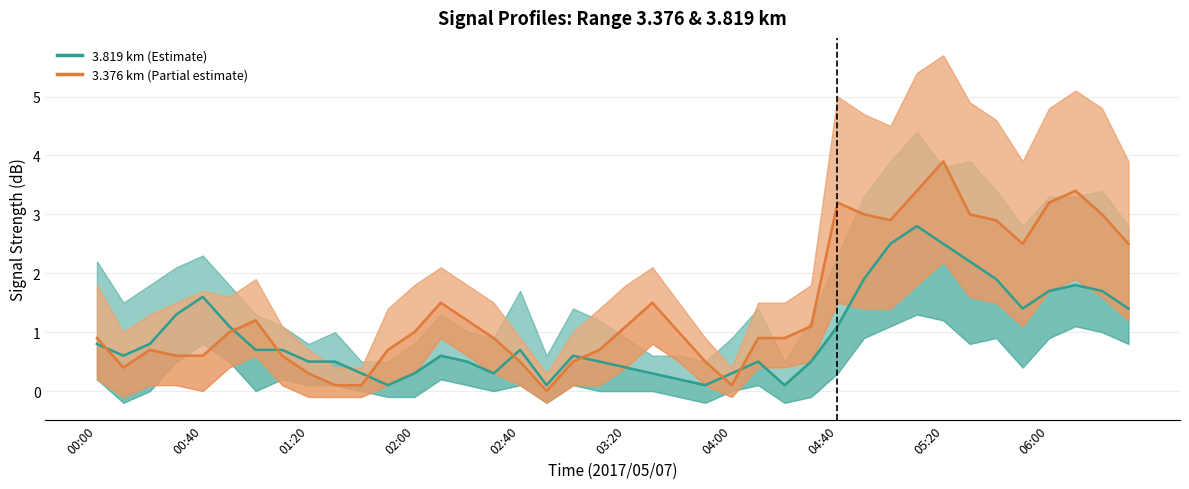

Rank the series by their maximum value, from highest to lowest.

3.376 km, 3.819 km